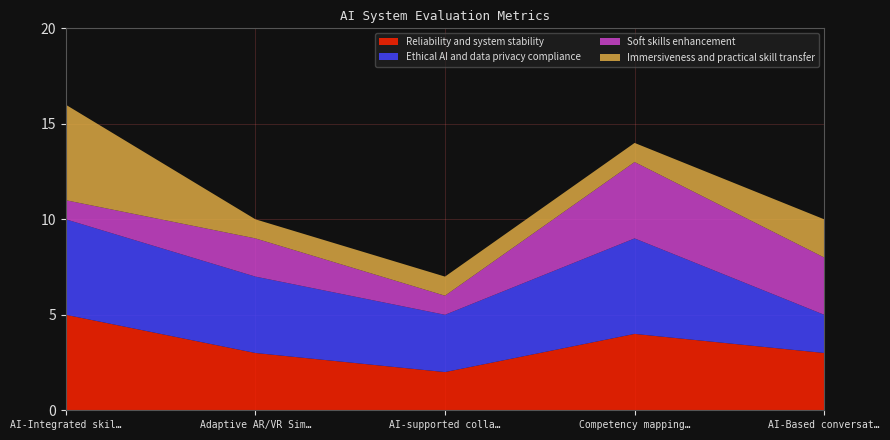

Reading left to right, transcribe all the data shown in this chart.

Reliability and system stability: AI-Integrated skill demonstration system=5	Adaptive AR/VR Simulator with AI-based=3	AI-supported collaborative project platform=2	Competency mapping & recommendation engine=4	AI-Based conversational mentor=3
Ethical AI and data privacy compliance: AI-Integrated skill demonstration system=5	Adaptive AR/VR Simulator with AI-based=4	AI-supported collaborative project platform=3	Competency mapping & recommendation engine=5	AI-Based conversational mentor=2
Soft skills enhancement: AI-Integrated skill demonstration system=1	Adaptive AR/VR Simulator with AI-based=2	AI-supported collaborative project platform=1	Competency mapping & recommendation engine=4	AI-Based conversational mentor=3
Immersiveness and practical skill transfer: AI-Integrated skill demonstration system=5	Adaptive AR/VR Simulator with AI-based=1	AI-supported collaborative project platform=1	Competency mapping & recommendation engine=1	AI-Based conversational mentor=2